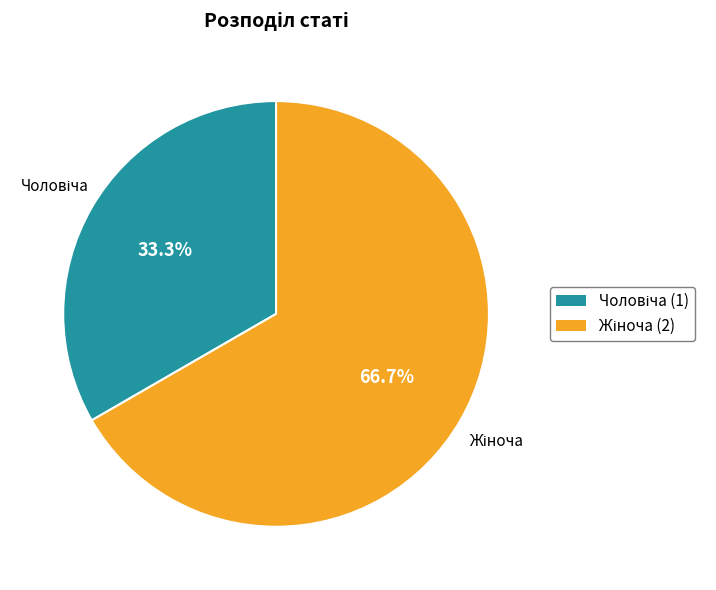

Count the number of slices in the pie.

2